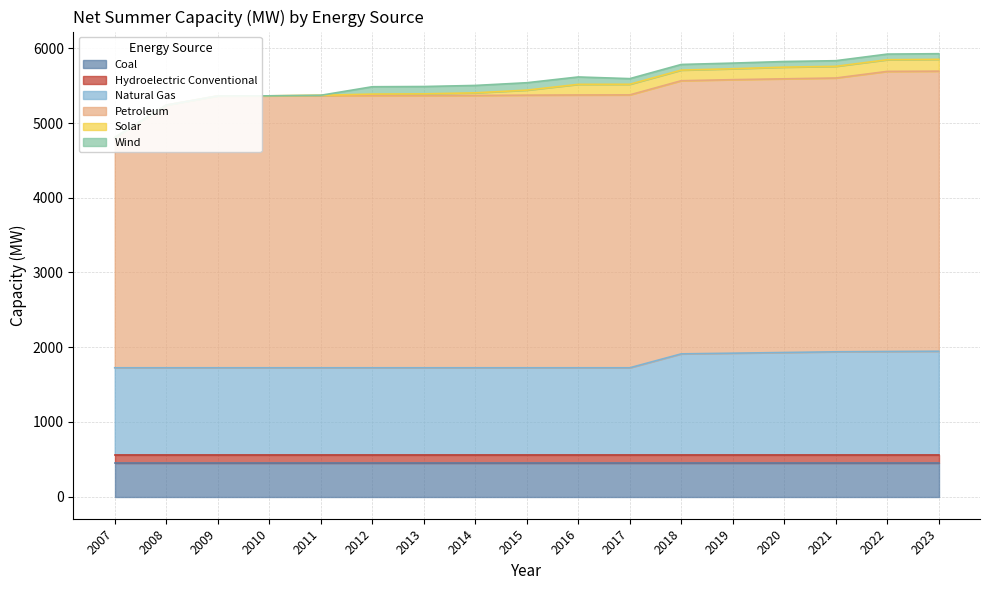

Reading left to right, extract all data points from this chart.

Petroleum: 2007=3081.8	2008=3516.0	2009=3639.0	2010=3640.2	2011=3642.2	2012=3643.2	2013=3643.2	2014=3645.2	2015=3649.2	2016=3651.7	2017=3652.7	2018=3656.2	2019=3661.2	2020=3663.4	2021=3664.8	2022=3749.2	2023=3749.2
Natural Gas: 2007=1162.6	2008=1162.6	2009=1162.6	2010=1162.6	2011=1162.6	2012=1162.6	2013=1162.6	2014=1162.6	2015=1162.6	2016=1162.6	2017=1162.6	2018=1348.8	2019=1358.0	2020=1367.2	2021=1376.6	2022=1380.6	2023=1383.9
Coal: 2007=454.4	2008=454.4	2009=454.4	2010=454.4	2011=454.4	2012=454.4	2013=454.4	2014=454.4	2015=454.4	2016=454.4	2017=454.4	2018=454.4	2019=454.4	2020=454.4	2021=454.4	2022=454.4	2023=454.4
Hydroelectric Conventional: 2007=107.1	2008=107.1	2009=107.1	2010=107.1	2011=107.1	2012=107.1	2013=107.1	2014=107.1	2015=107.1	2016=107.1	2017=107.1	2018=107.1	2019=107.1	2020=107.1	2021=107.1	2022=107.1	2023=107.1
Solar: 2007=0.0	2008=0.0	2009=0.0	2010=0.0	2011=5.3	2012=20.3	2013=23.3	2014=35.1	2015=67.3	2016=142.1	2017=142.1	2018=142.1	2019=146.1	2020=156.1	2021=156.1	2022=156.1	2023=158.1
Wind: 2007=0.0	2008=0.0	2009=0.0	2010=0.0	2011=0.0	2012=98.4	2013=98.4	2014=99.0	2015=99.0	2016=99.0	2017=75.6	2018=75.6	2019=75.6	2020=75.6	2021=75.6	2022=75.6	2023=75.6